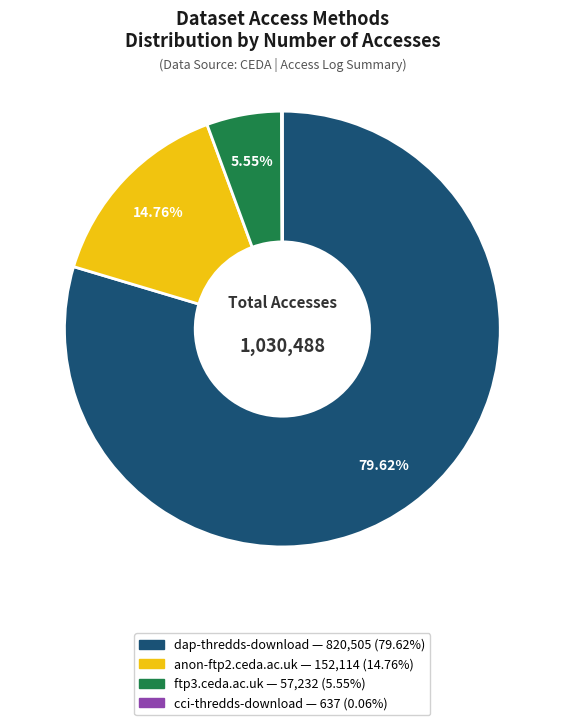

Which slice is the largest?

dap-thredds-download